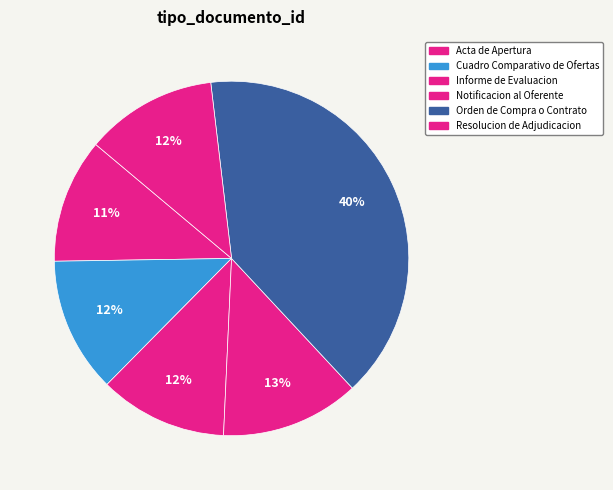

True or false: Notificacion al Oferente accounts for 13% of the total.

True